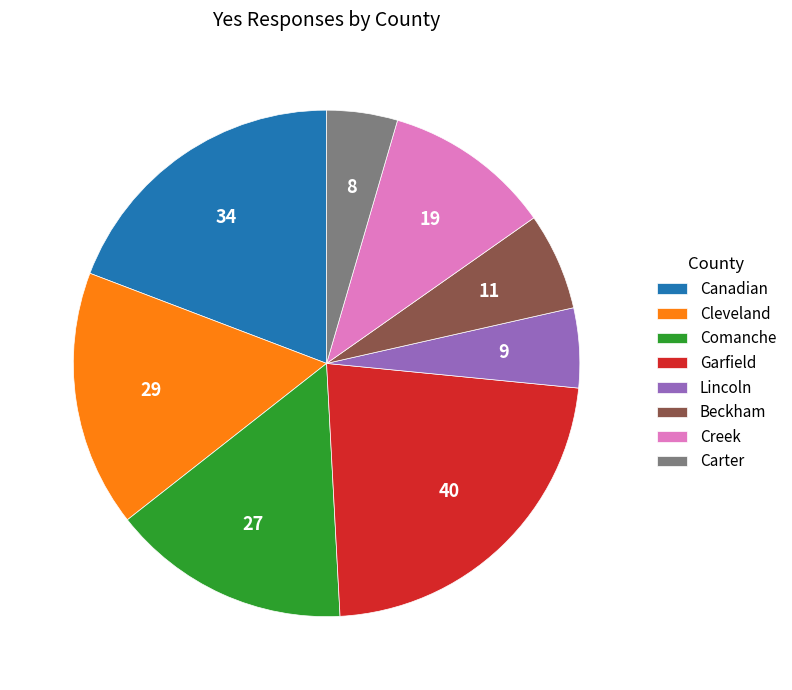

Approximately how many times larger is the value at Garfield compared to Canadian?

1.2